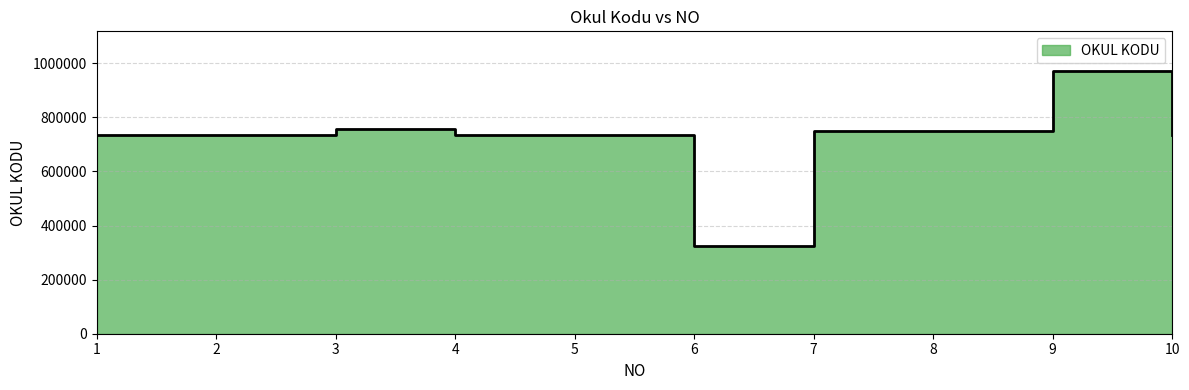

Rank the categories by value from highest to lowest.

9, 3, 8, 7, 10, 4, 2, 5, 1, 6